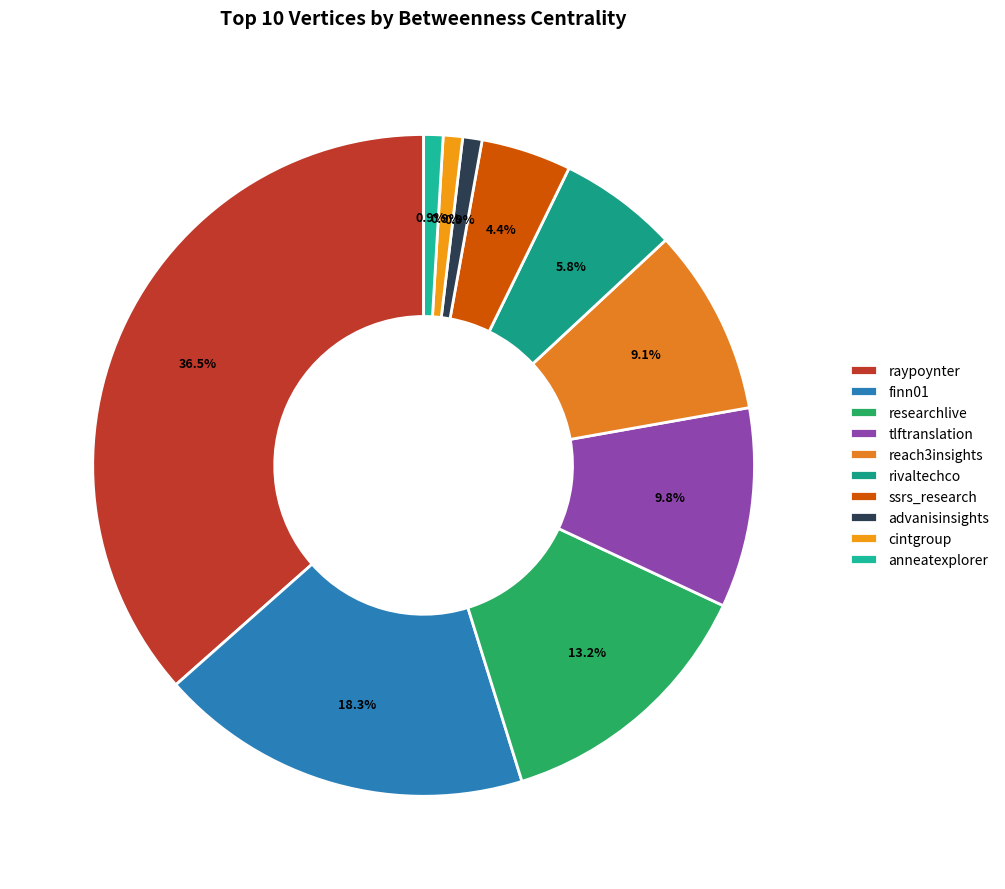

Which category has the biggest portion of the pie?

raypoynter